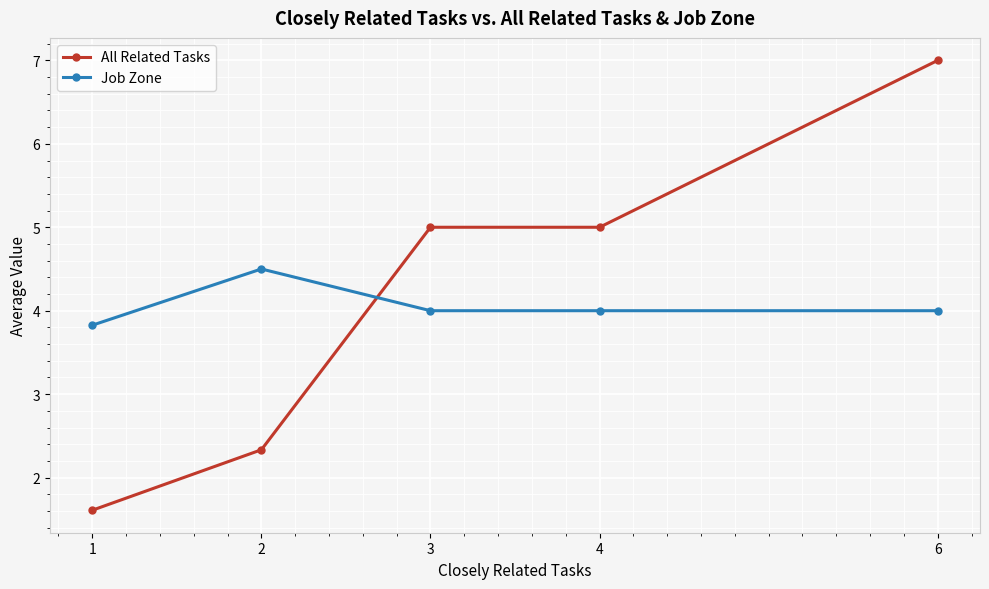

Count the number of categories in the chart.

5